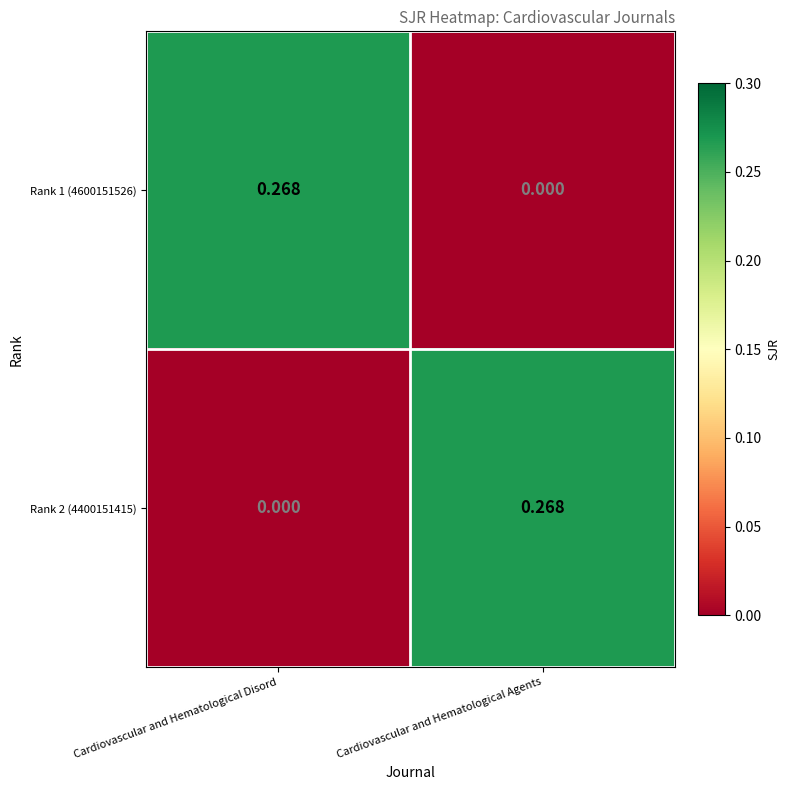

Is the value of Rank 1 (4600151526) at Cardiovascular and Hematological Agents greater than the value of Rank 2 (4400151415) at Cardiovascular and Hematological Agents?

No